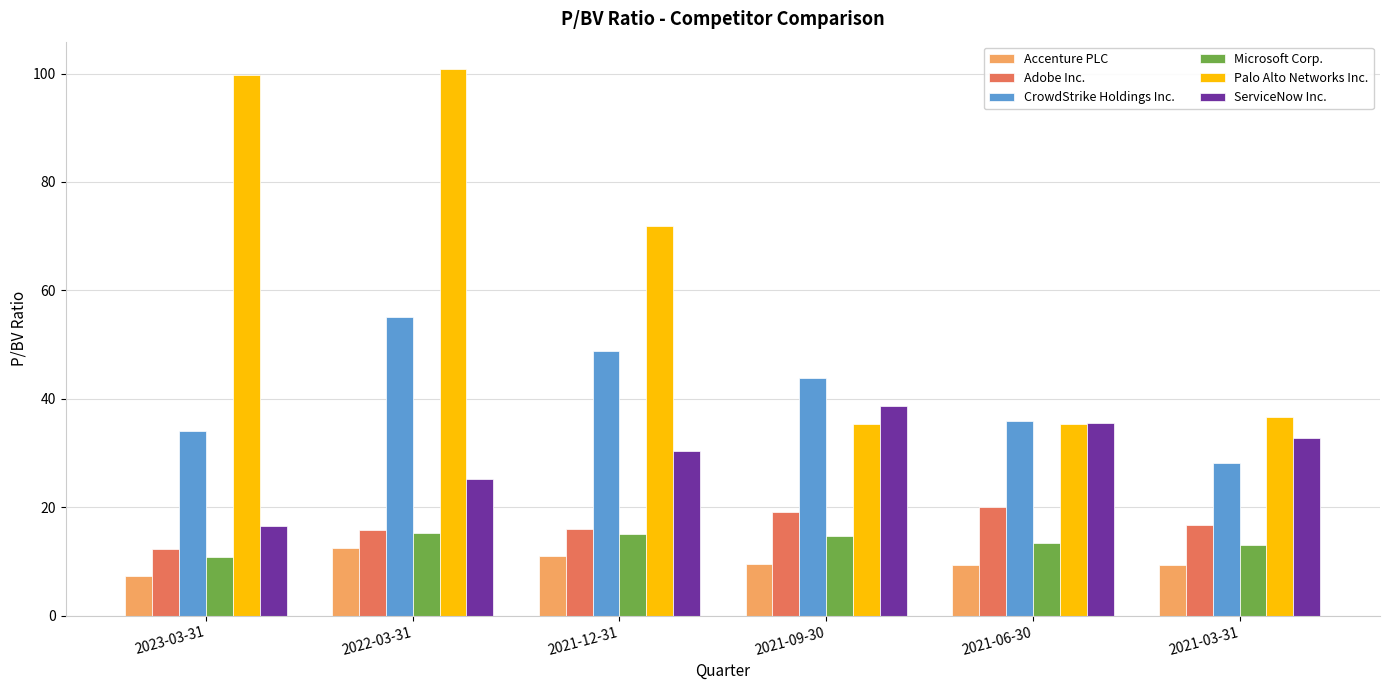

Which series has the largest total across all categories?

Palo Alto Networks Inc.